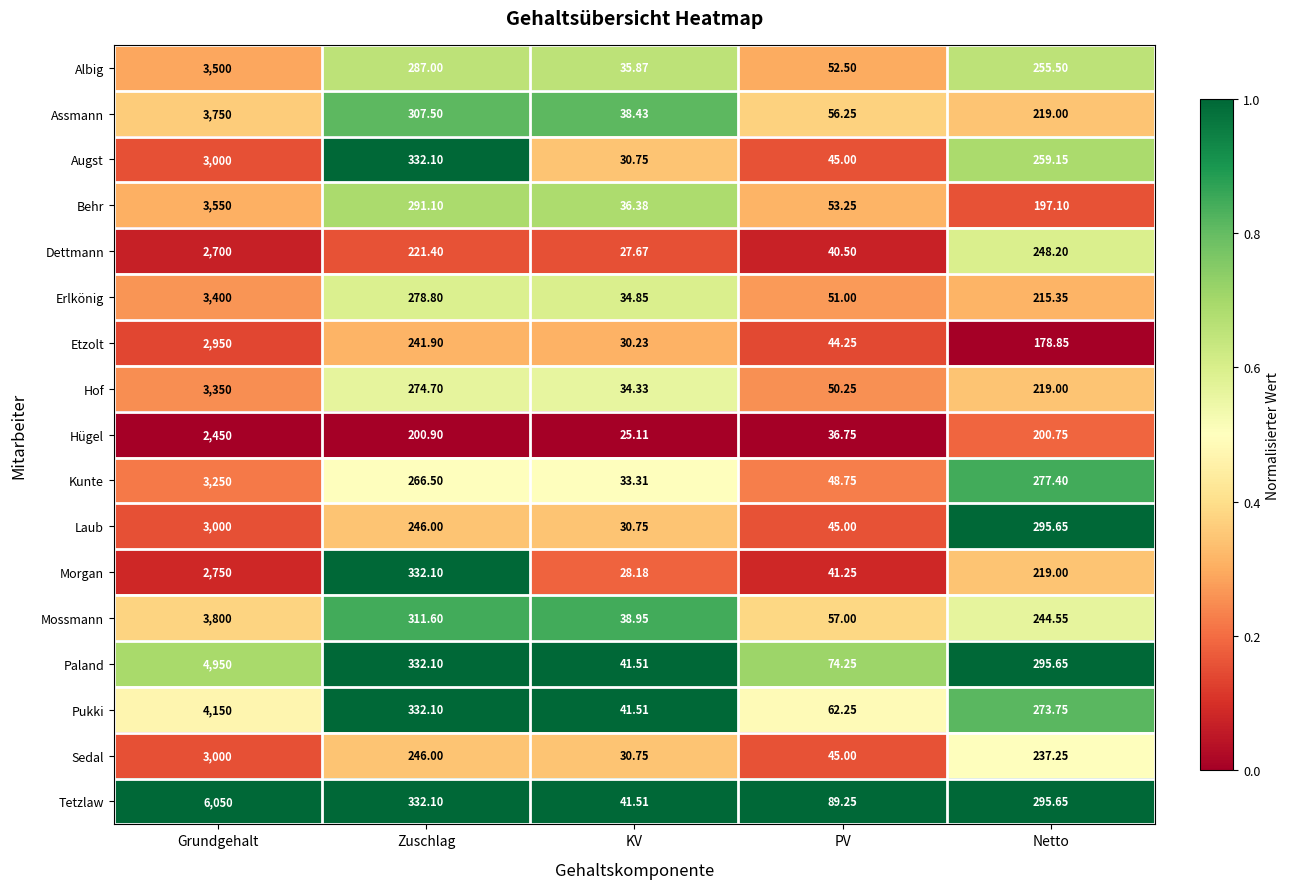

Which series has the largest range (max minus min)?

Tetzlaw